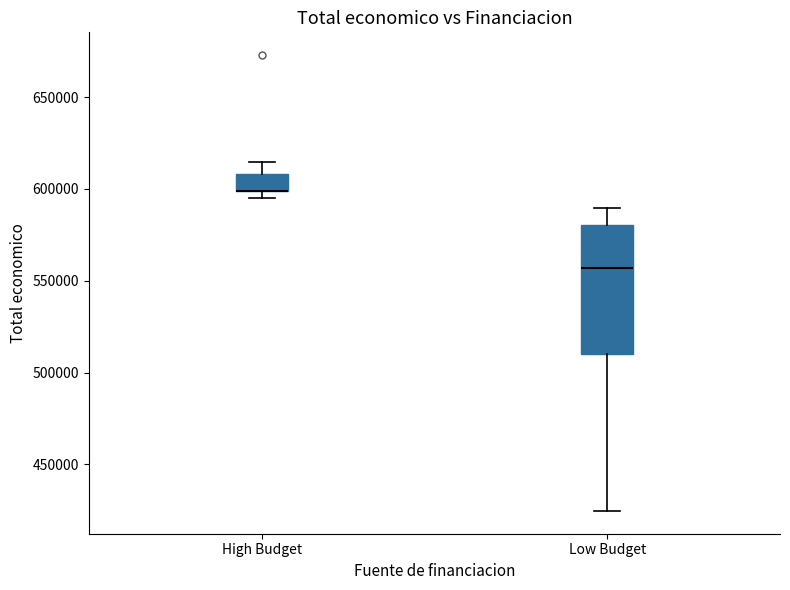

Where does the median line of the box for Low Budget sit on the y-axis? The values are not printed on the chart, so give them approximately, as read against the axis.

555000